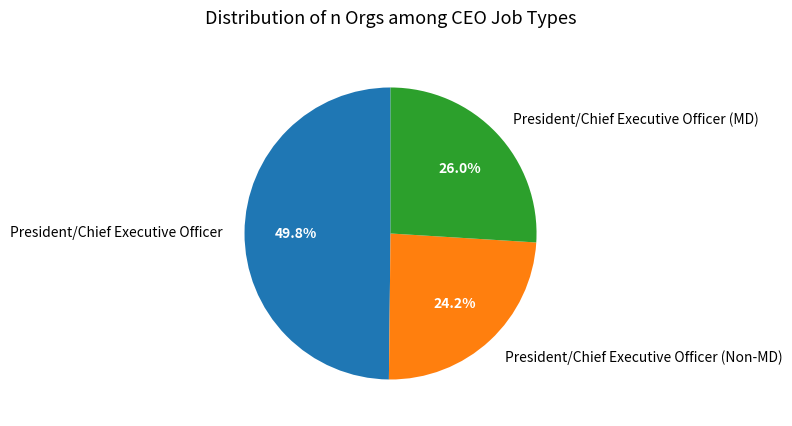

To the nearest percent, what portion does President/Chief Executive Officer represent?

50%